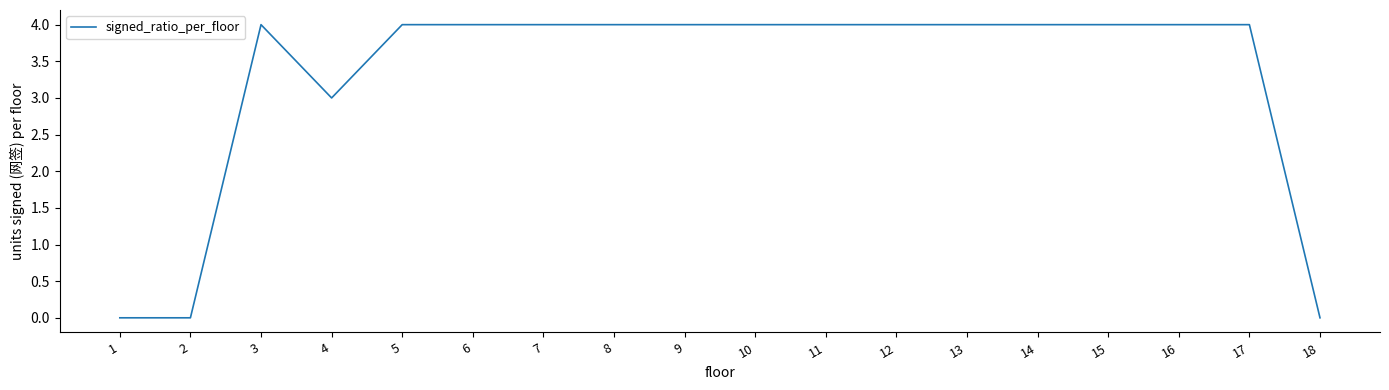

How many values are between 4 and 5?

14